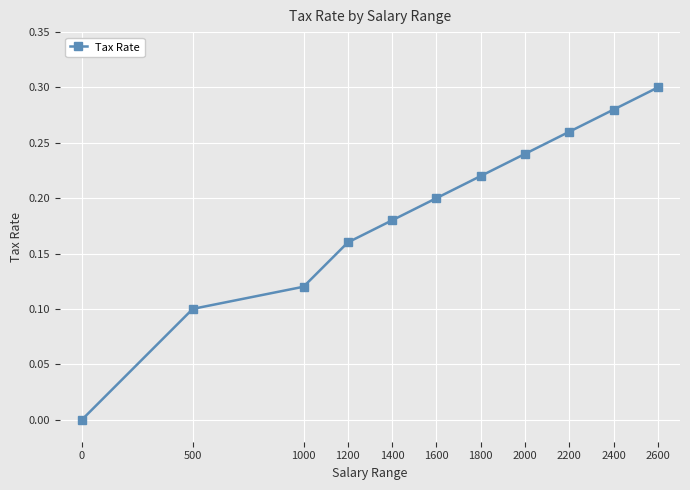

The value at 500 is 0.0. True or false?

False